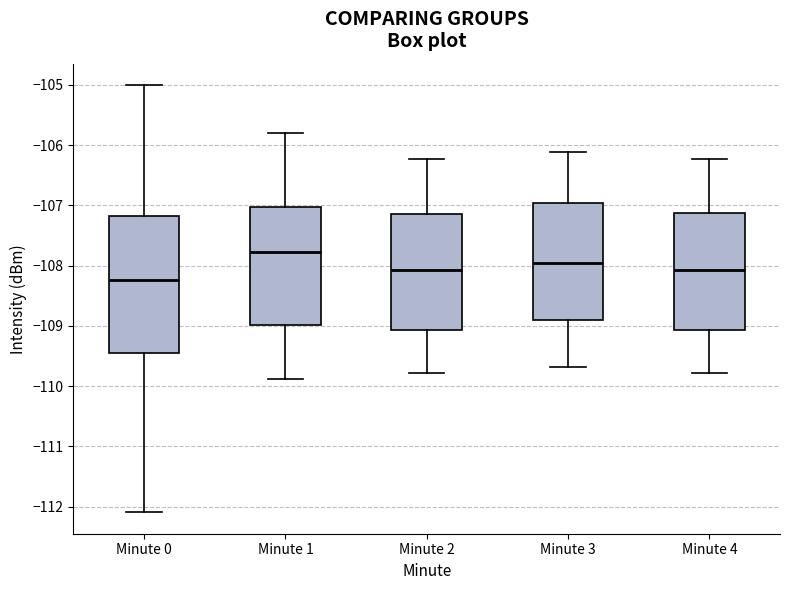

Reading left to right, transcribe this box plot: for each box, give where its median line is, the range the box spans, and where its two whiskers end, as read against the y-axis. The values are not printed on the chart, so give them approximately, as read against the axis.

Minute 0: median -108.2, box -109.5 to -107.2, whiskers -112.1 to -105.0
Minute 1: median -107.8, box -109.0 to -107.0, whiskers -109.9 to -105.8
Minute 2: median -108.1, box -109.1 to -107.2, whiskers -109.8 to -106.2
Minute 3: median -108.0, box -108.9 to -107.0, whiskers -109.7 to -106.1
Minute 4: median -108.1, box -109.1 to -107.1, whiskers -109.8 to -106.2